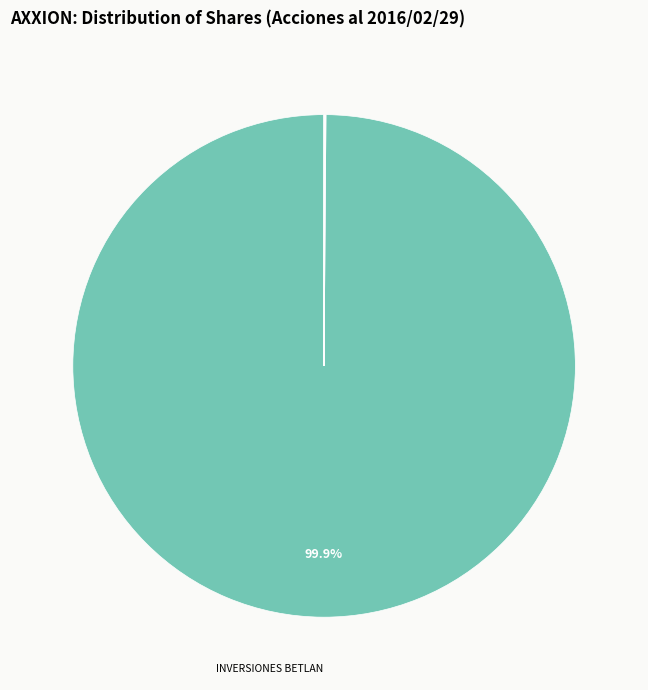

Is there a majority slice in this chart?

Yes